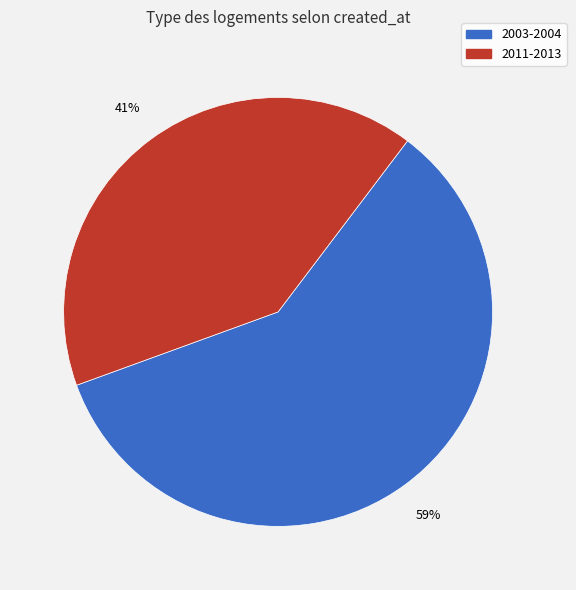

Which has a higher value, 2011-2013 or 2003-2004?

2003-2004